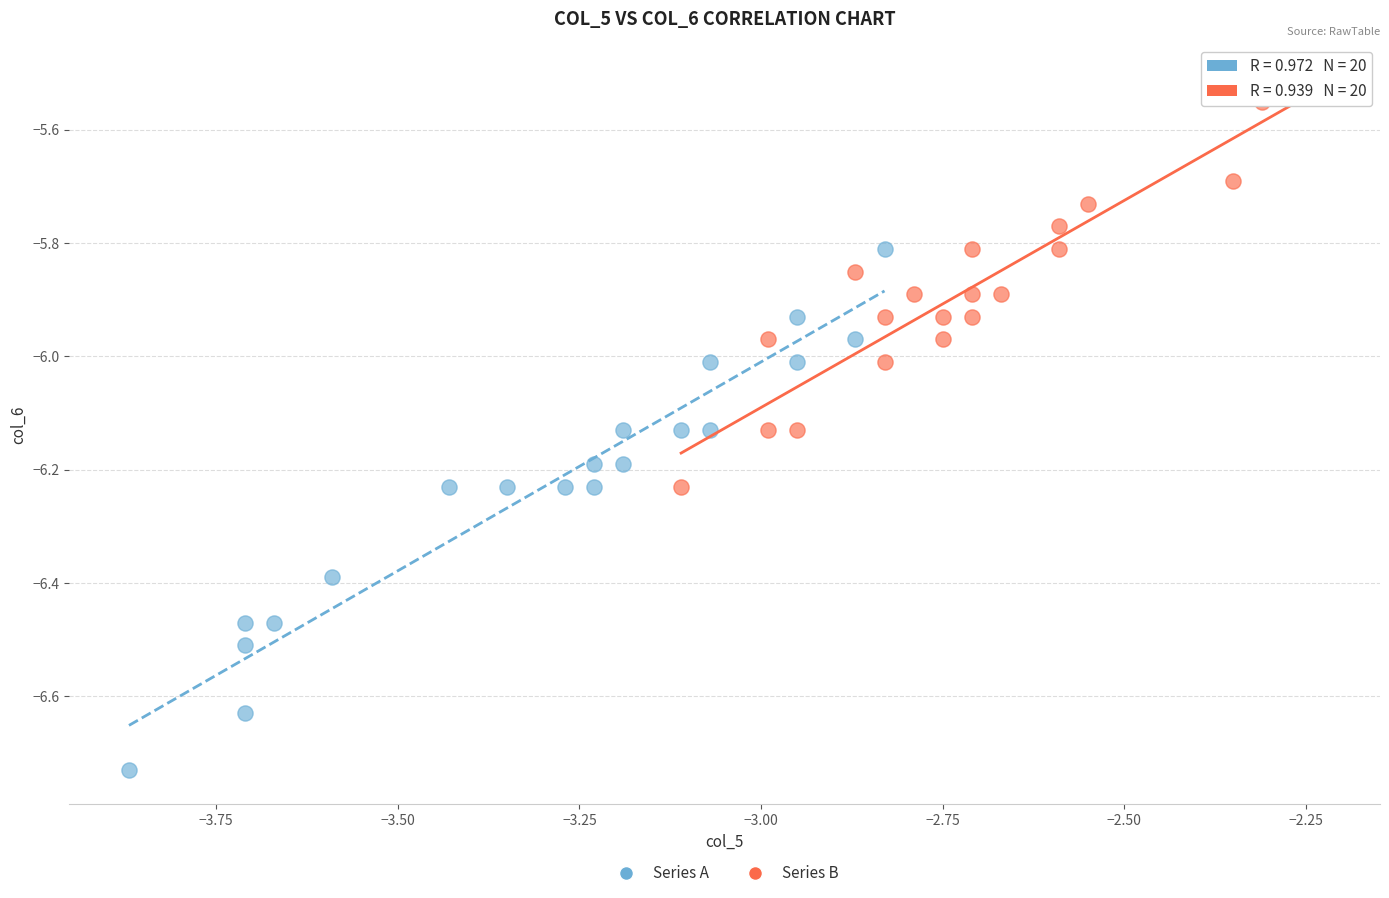

Which series reaches the minimum Y coordinate?

Series A